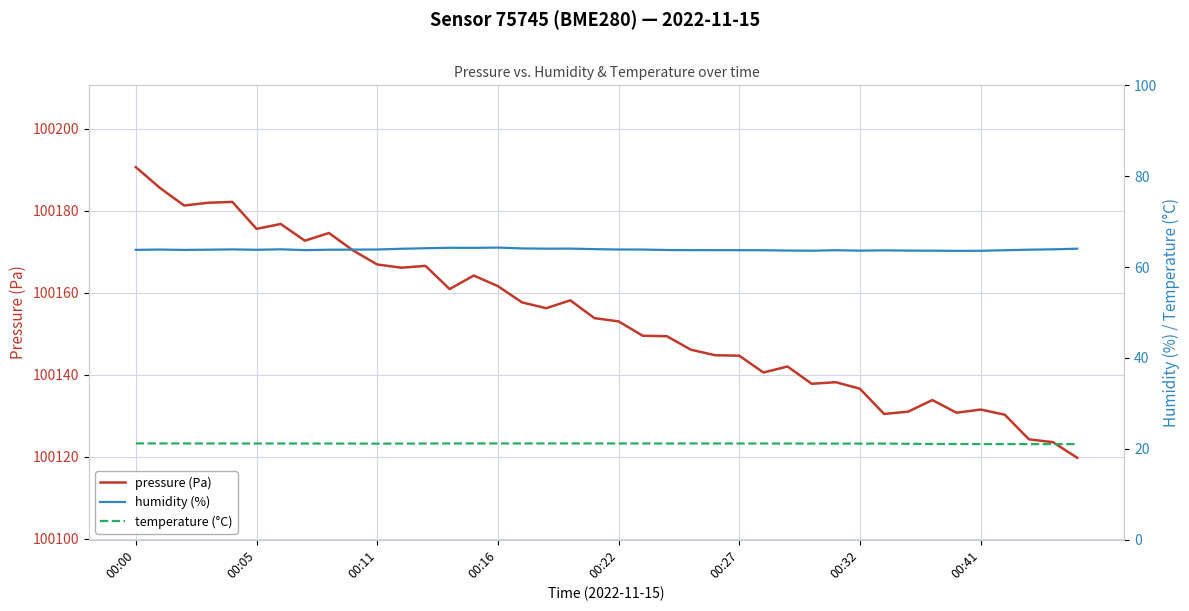

Which series has the largest range (max minus min)?

pressure (Pa)